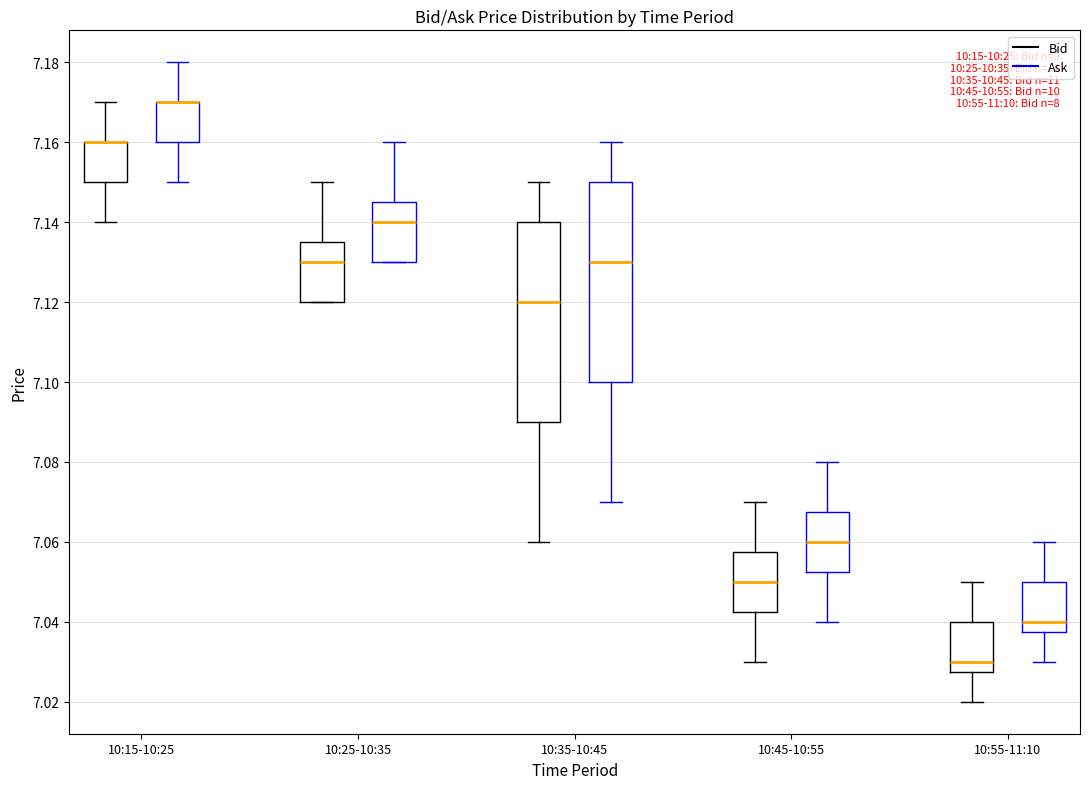

Where does the lower whisker of the box for 10:35-10:45 (Ask) end on the y-axis? The values are not printed on the chart, so give them approximately, as read against the axis.

7.070